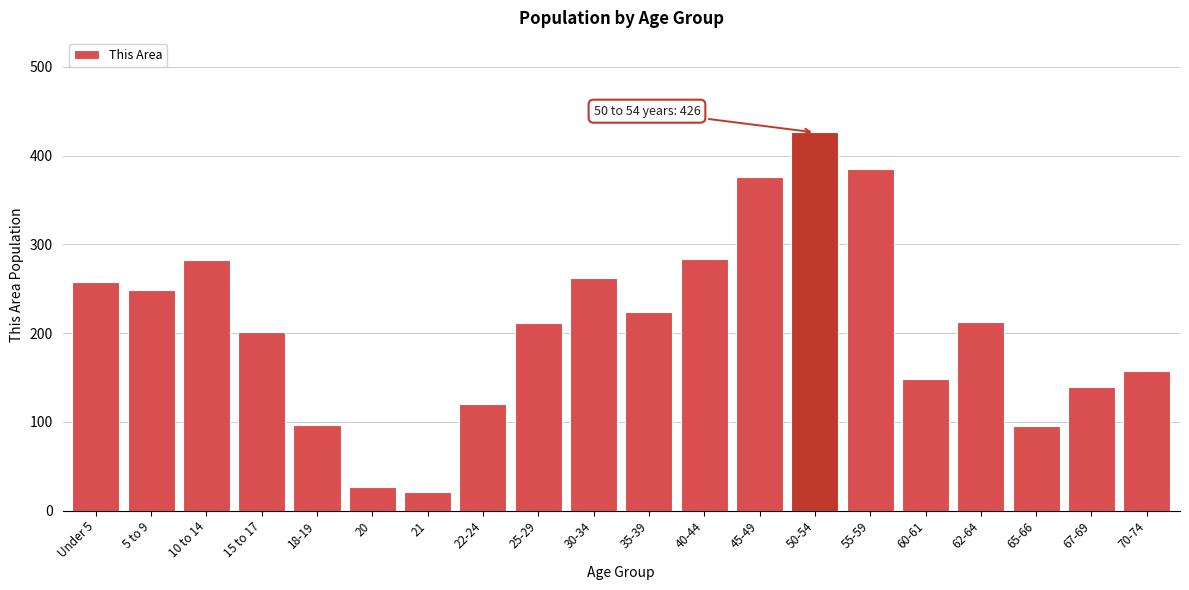

Is it true that the value at 22-24 is 81?

False